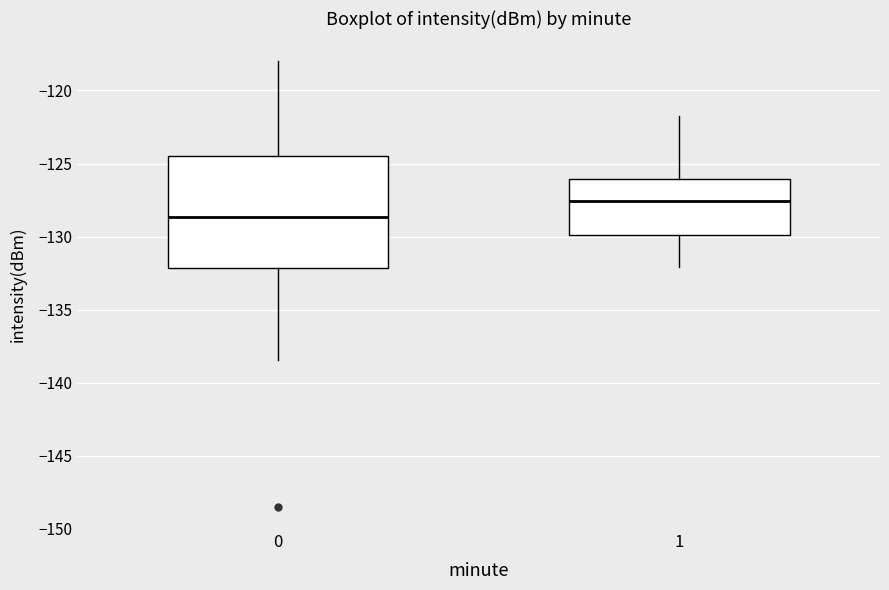

Which box's median line is the lowest?

0